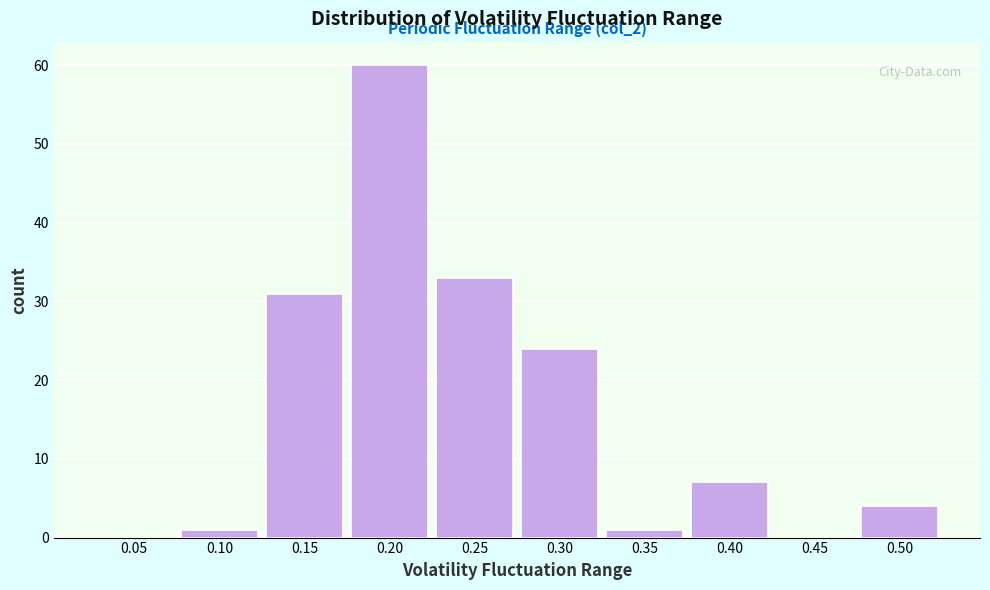

Reading left to right, extract all data points from this chart.

0.05=0	0.10=1	0.15=31	0.20=60	0.25=33	0.30=24	0.35=1	0.40=7	0.45=0	0.50=4